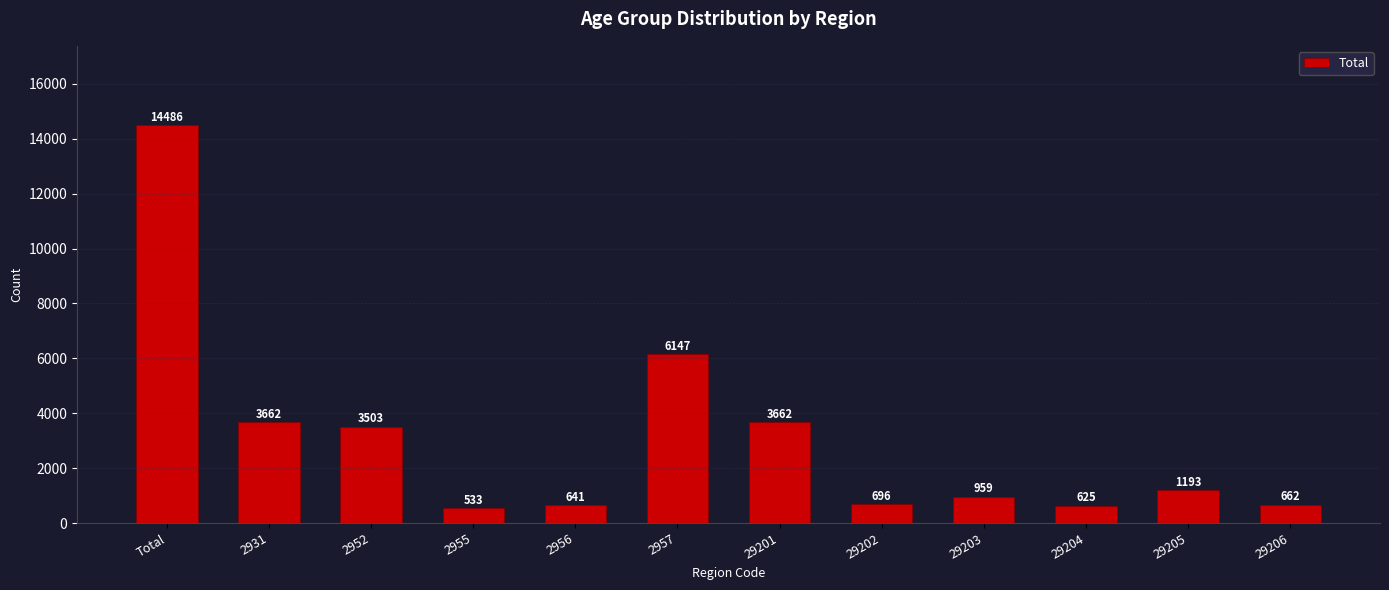

At which category does the chart reach its peak across all series?

Total